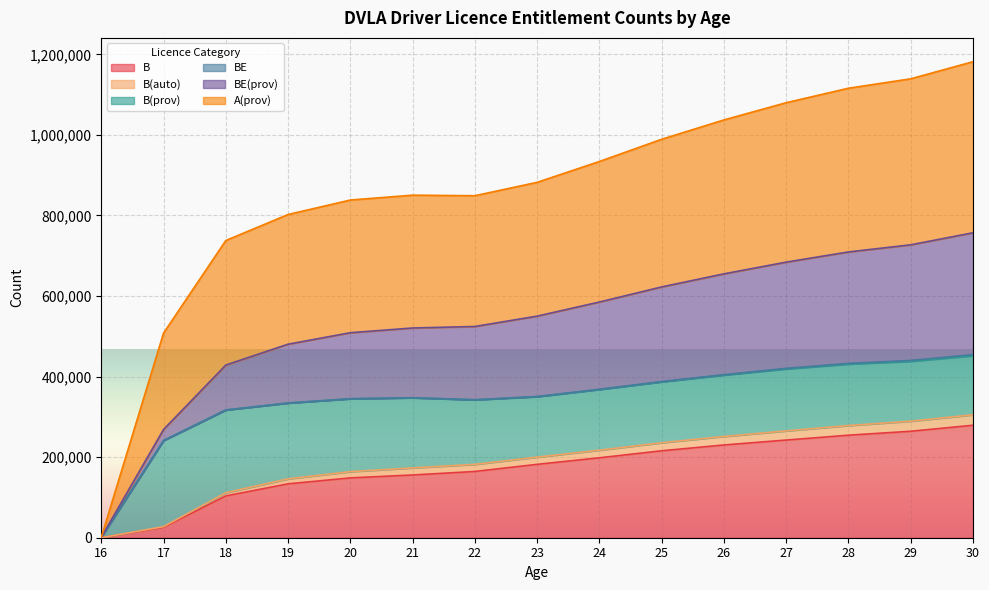

What is the approximate value of B at 22, to the nearest 10?

164470